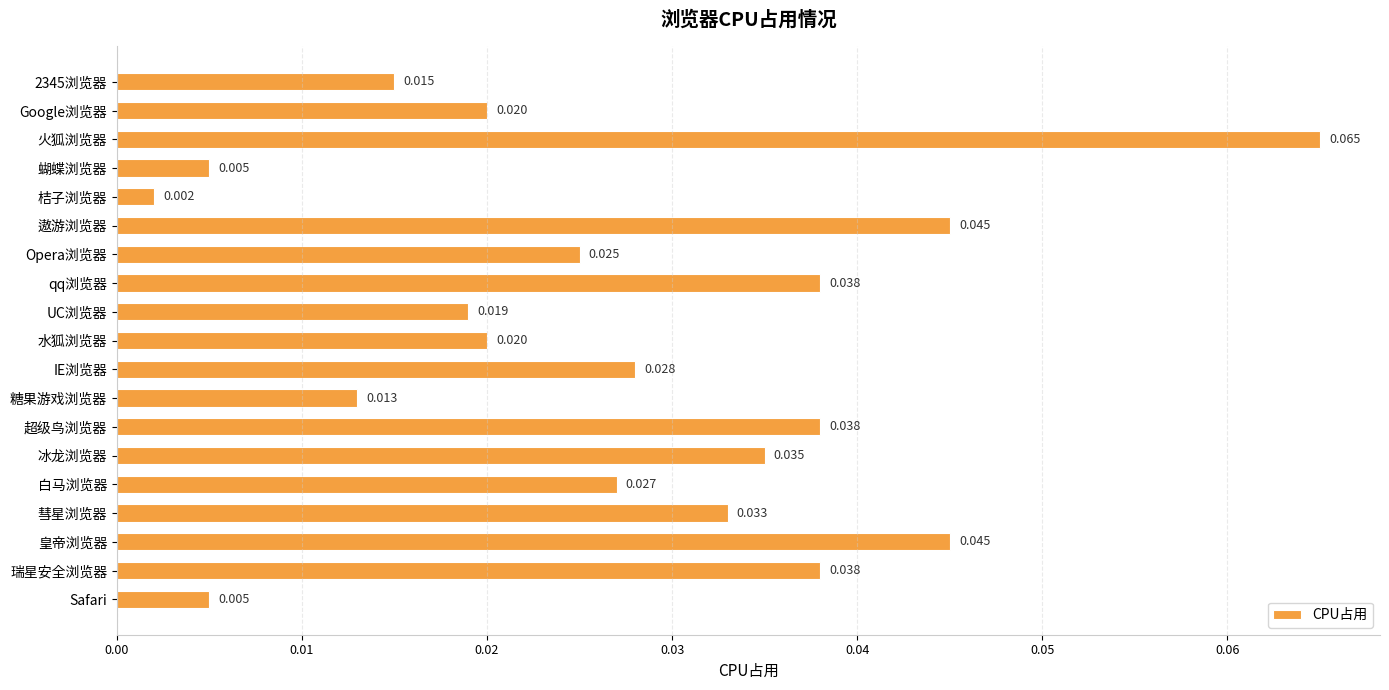

Which has a higher value, 瑞星安全浏览器 or Safari?

瑞星安全浏览器